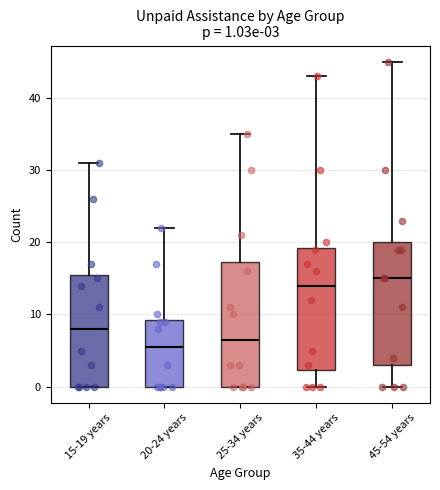

Which box's median line is the highest?

45-54 years